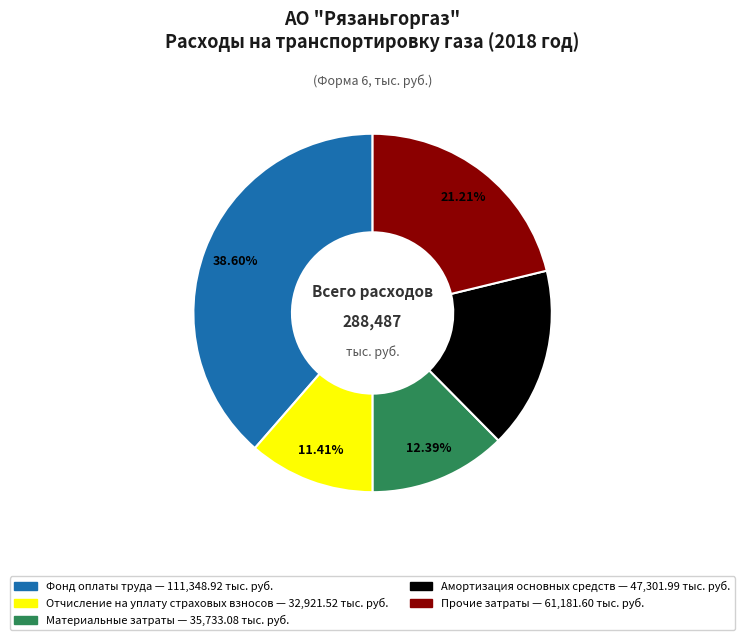

Combined, what portion of the pie is Амортизация основных средств and Отчисление на уплату страховых взносов?

27.8%